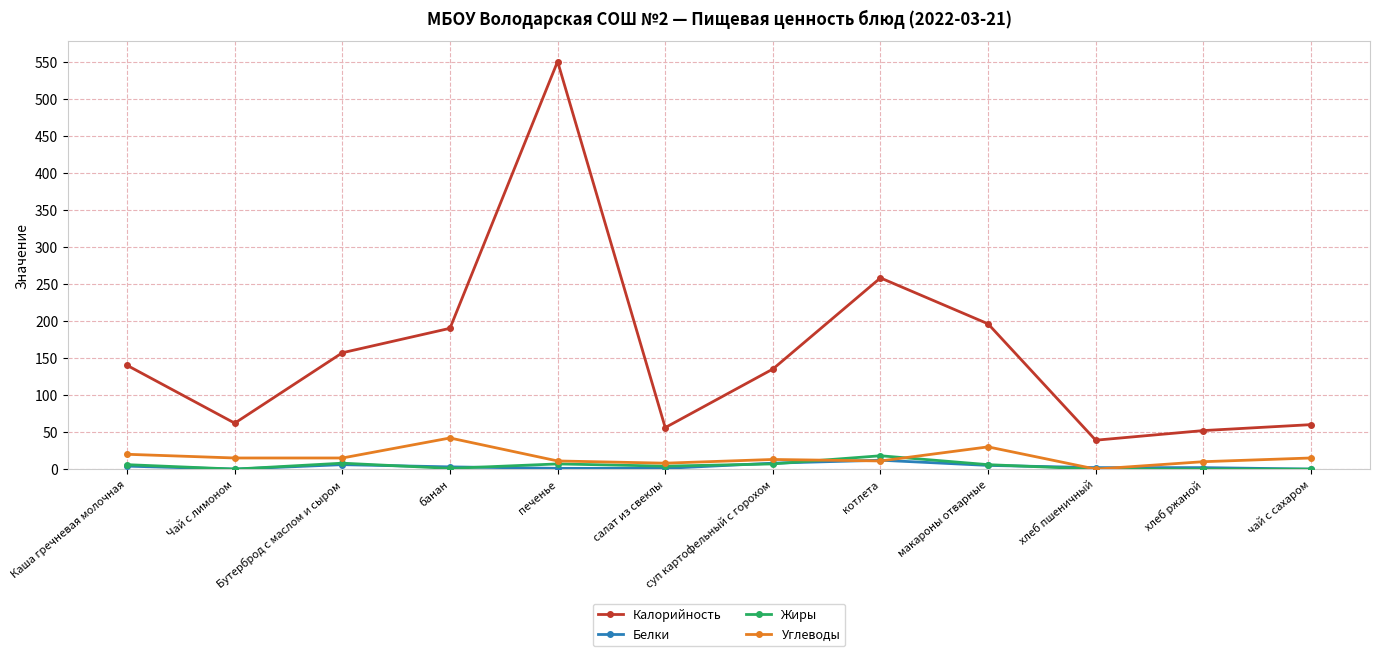

True or false: Углеводы and Калорийность cross at least once.

False